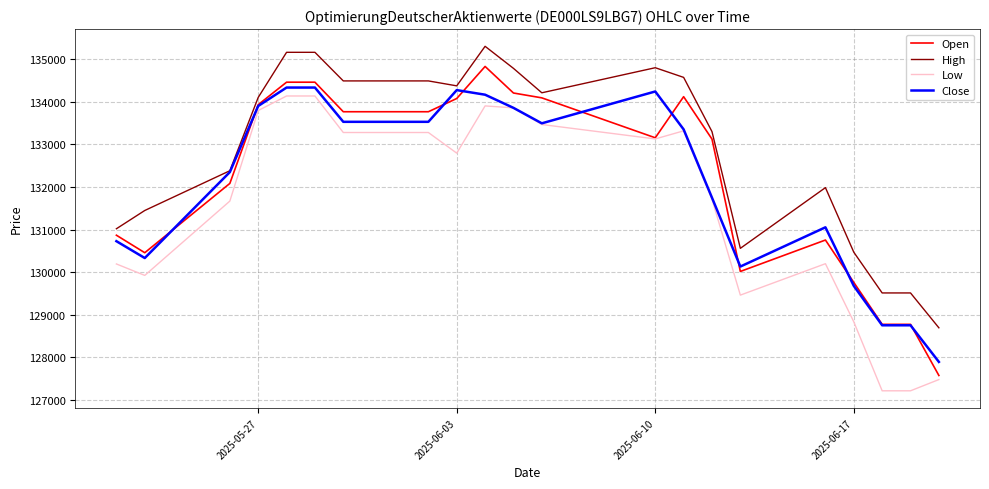

What is the highest value of the Open series?

134832